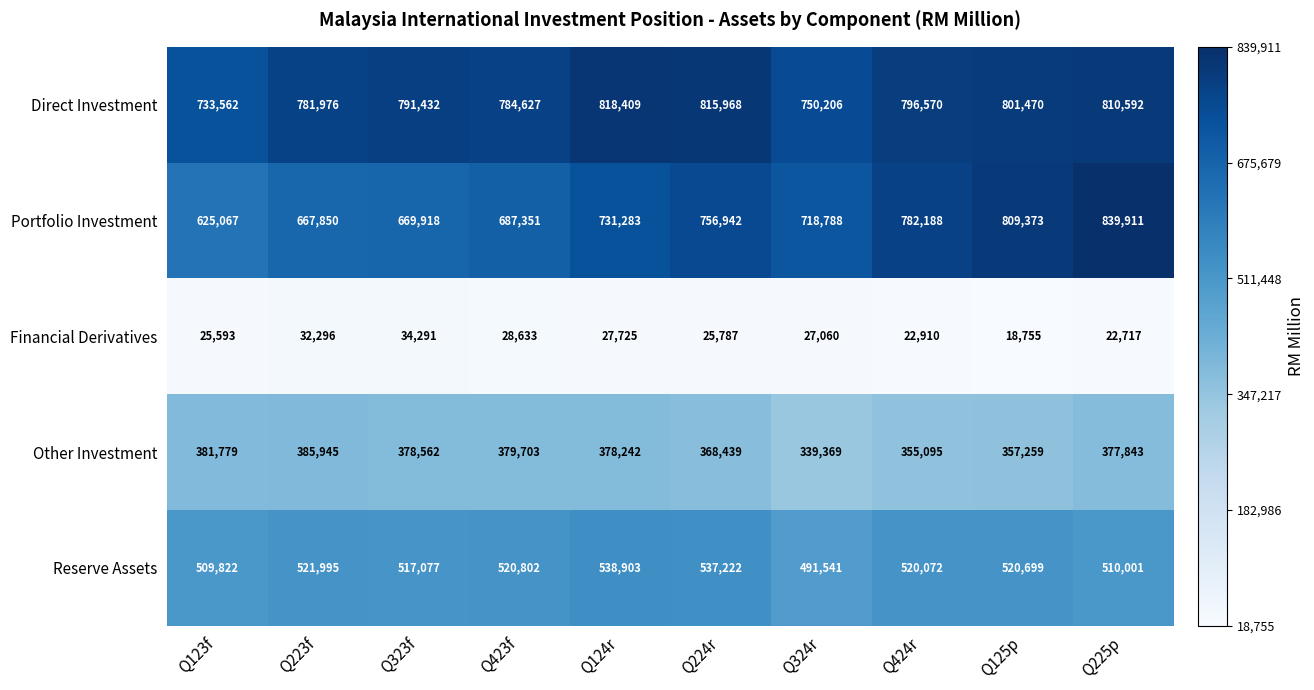

What is the maximum value shown in the chart?

839911